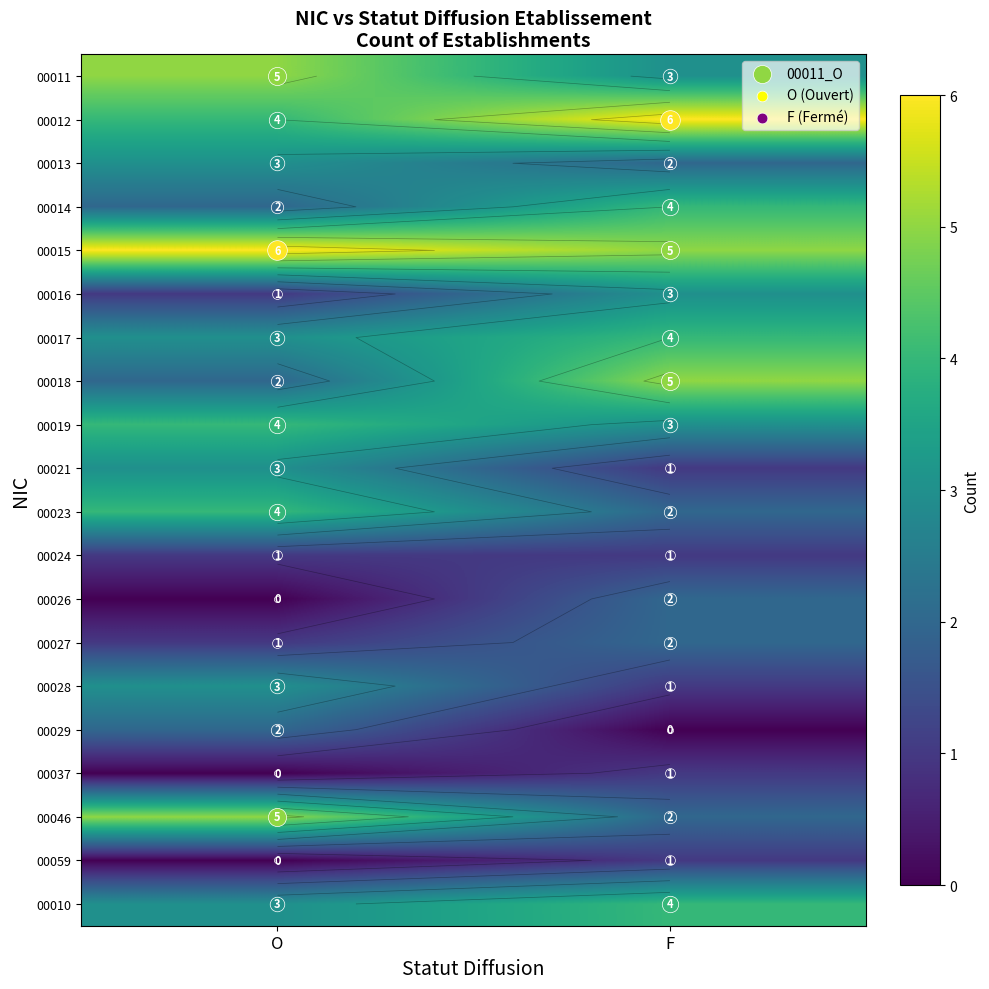

List the series in order of their peak value, lowest first.

00024, 00037, 00059, 00026, 00027, 00029, 00013, 00016, 00021, 00028, 00014, 00017, 00019, 00023, 00010, 00011, 00018, 00046, 00012, 00015